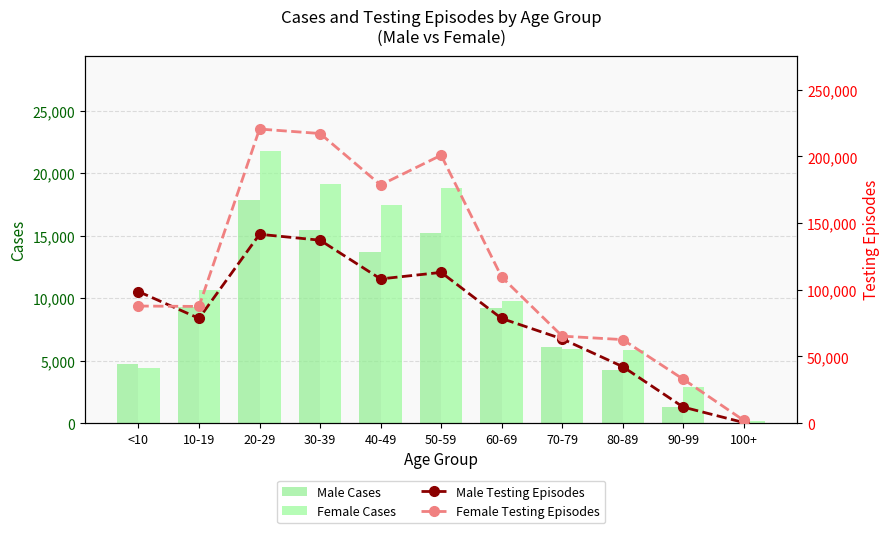

What is the label of the 8th bar from the right?

30-39